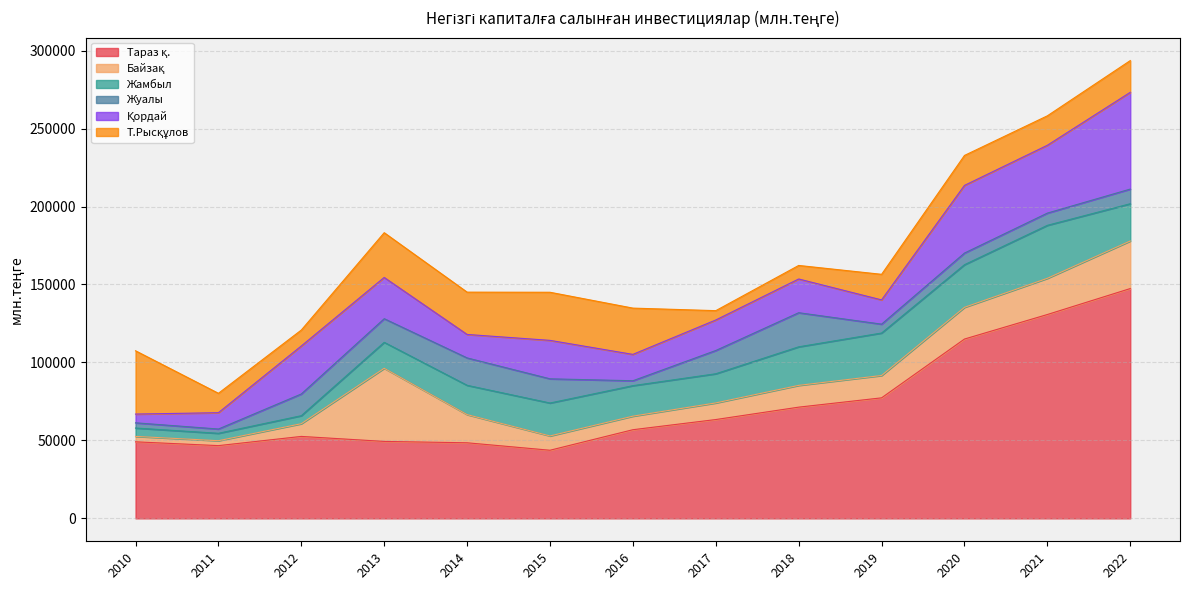

At 2013, list the series in order from largest to smallest.

Тараз қ., Байзақ, Т.Рысқұлов, Қордай, Жамбыл, Жуалы